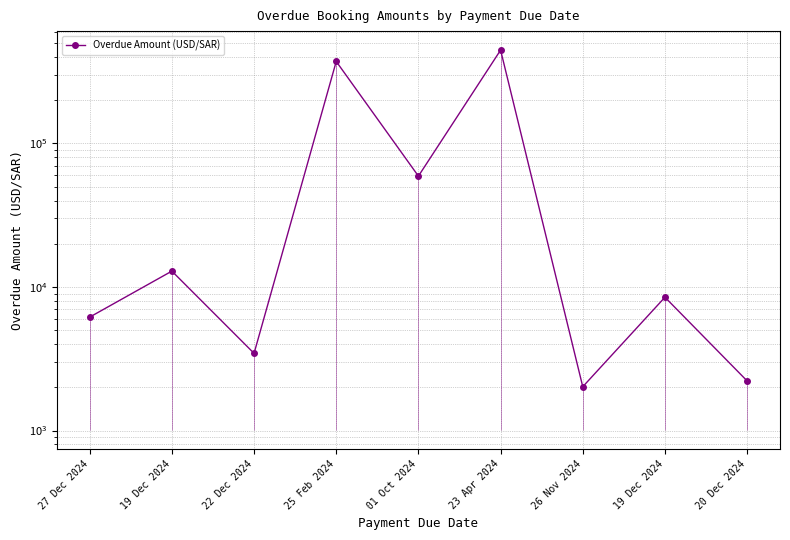

True or false: the data shows 446030 at 23 Apr 2024.

True